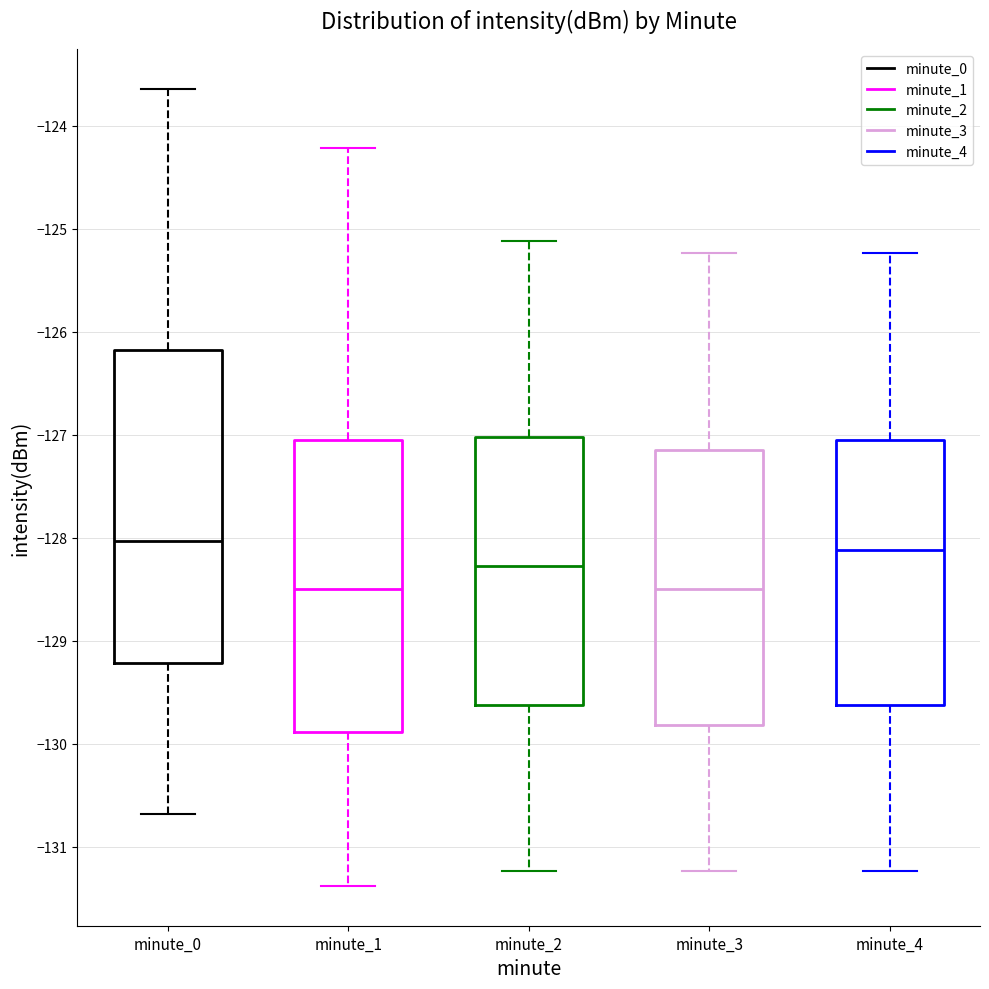

Where does the upper whisker of the box for minute_3 end on the y-axis? The values are not printed on the chart, so give them approximately, as read against the axis.

-125.2